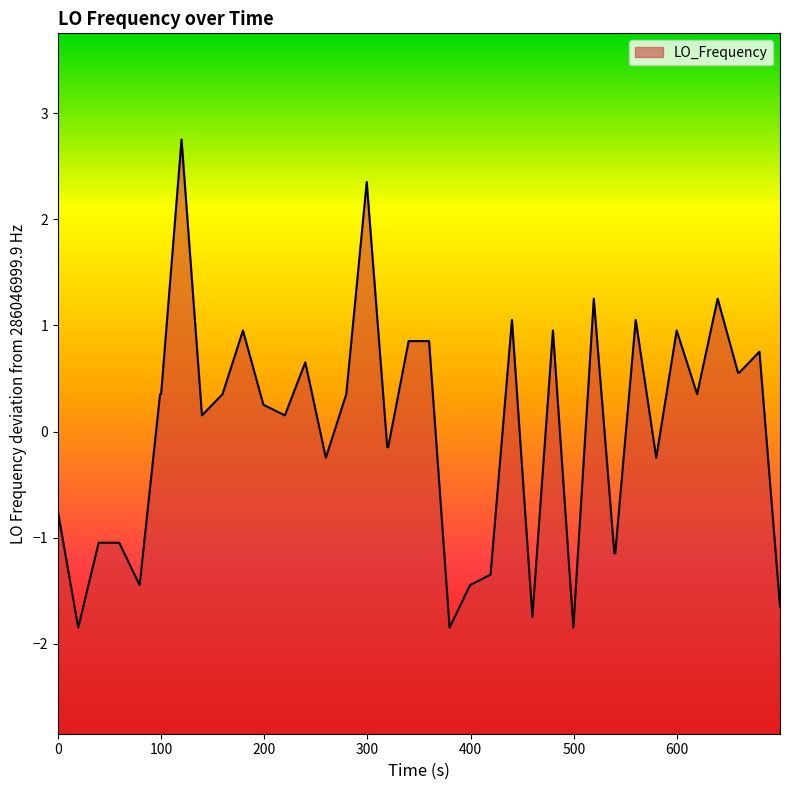

Reading left to right, extract all data points from this chart.

-0.7	-1.8	-1.0	-1.0	-1.4	0.4	0.4	2.8	0.2	0.4	1.0	0.3	0.2	0.7	-0.2	0.4	2.4	-0.1	-0.1	0.9	0.9	-1.8	-1.4	-1.3	1.1	-1.7	1.0	-1.8	1.3	-1.1	-1.1	1.1	-0.2	1.0	0.4	1.3	0.6	0.6	0.8	-1.6